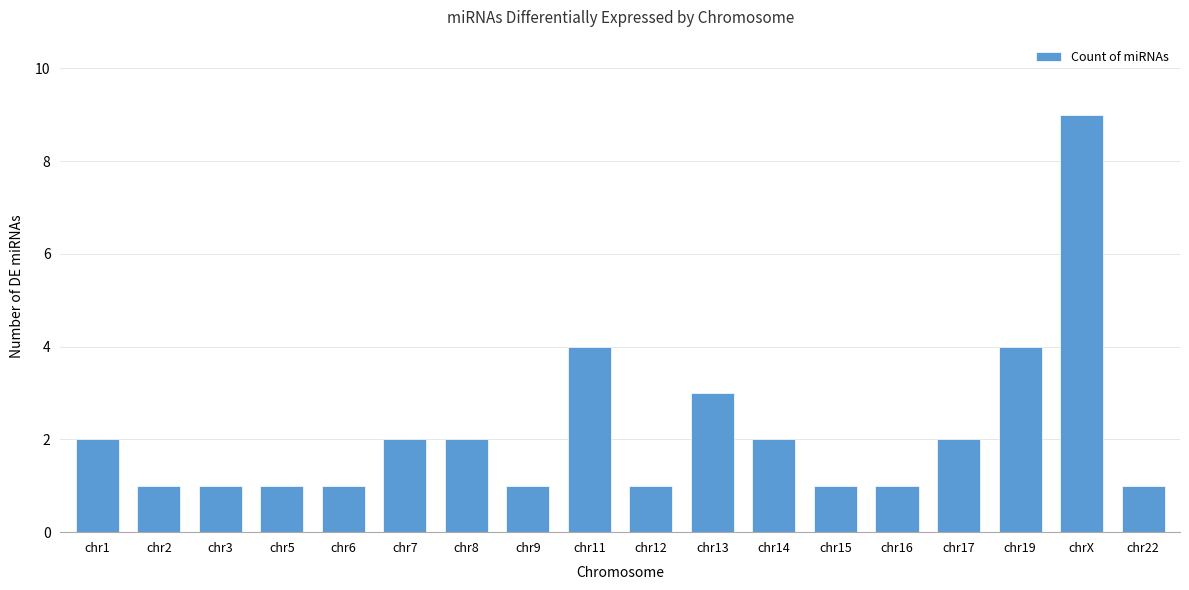

Reading left to right, transcribe all the data shown in this chart.

chr1=2	chr2=1	chr3=1	chr5=1	chr6=1	chr7=2	chr8=2	chr9=1	chr11=4	chr12=1	chr13=3	chr14=2	chr15=1	chr16=1	chr17=2	chr19=4	chrX=9	chr22=1